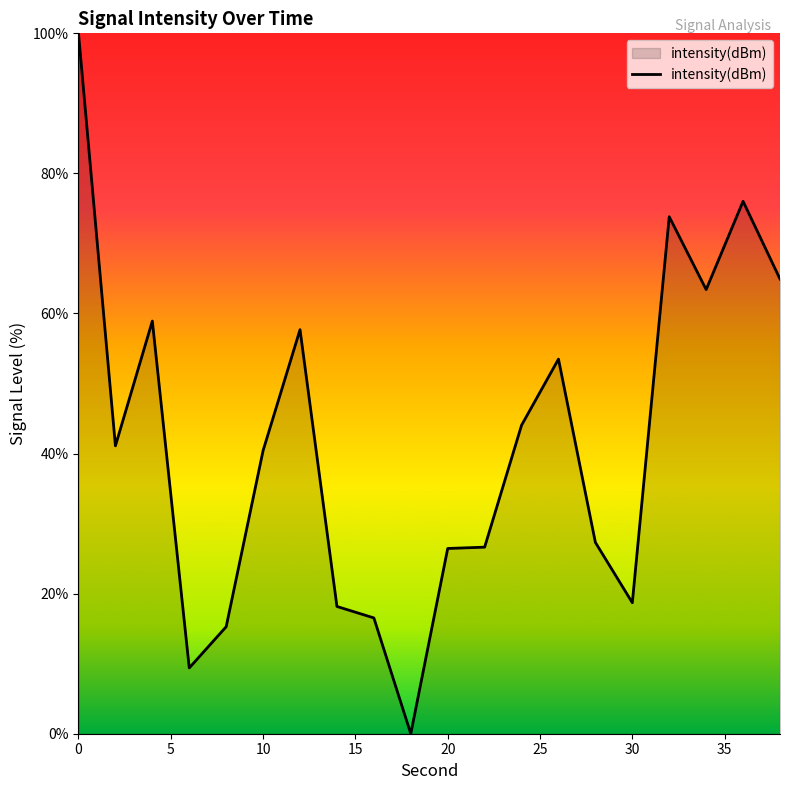

What is the maximum value shown in the chart?

100.0